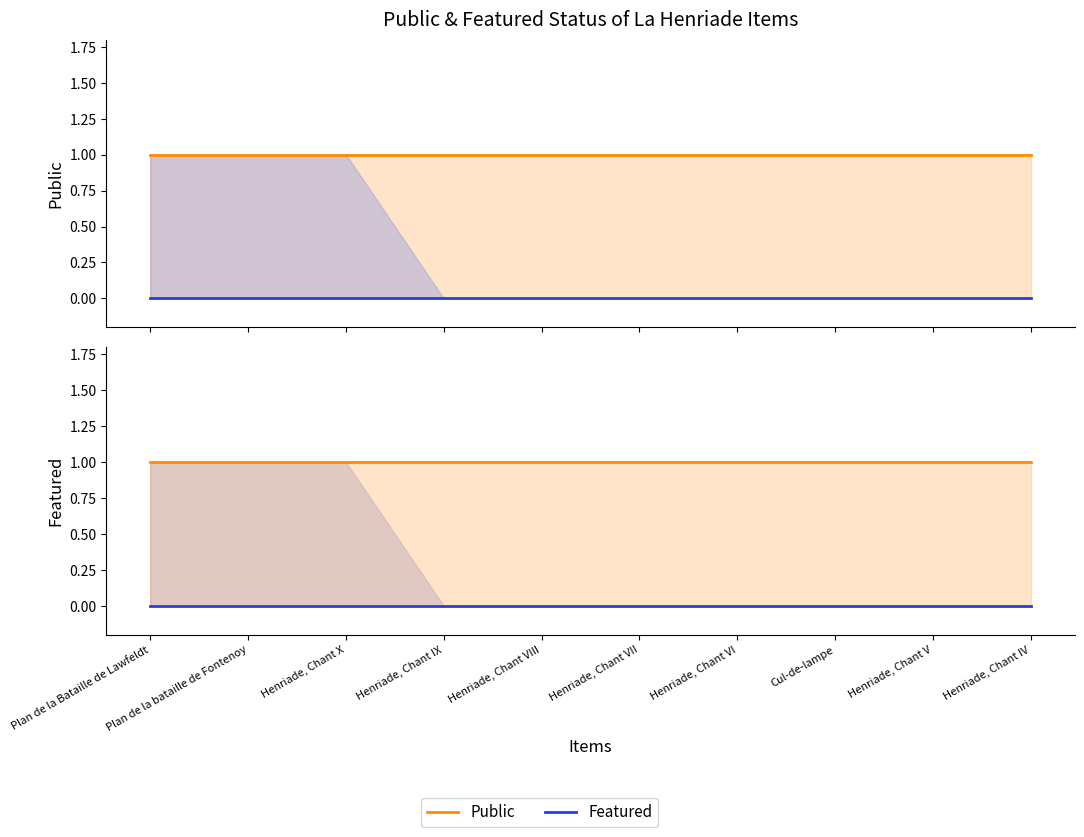

True or false: public has more than 0 points higher than both neighbors.

False